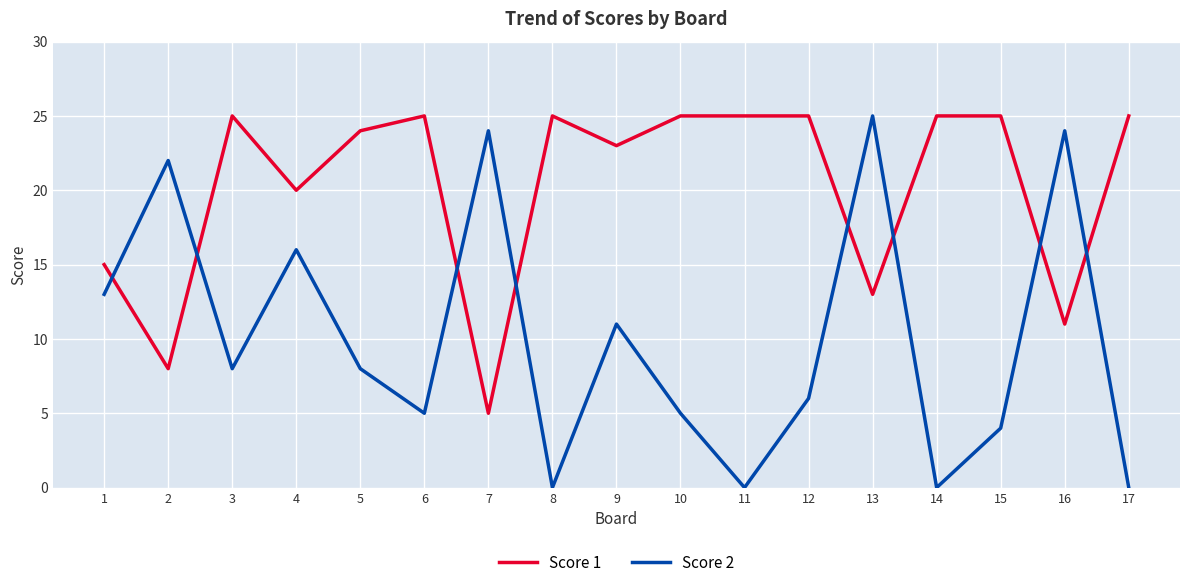

Which series has the largest total across all categories?

Score 1